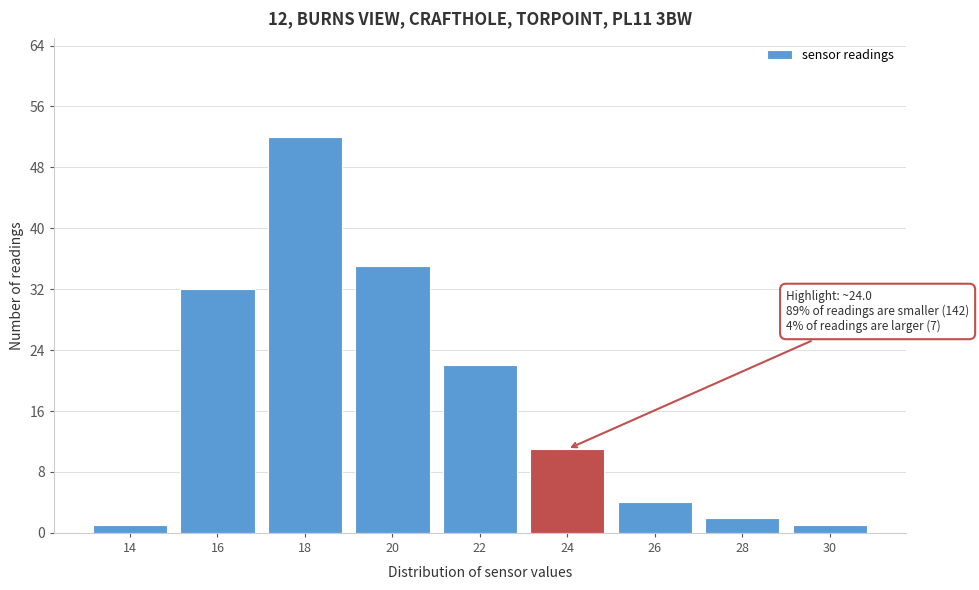

Reading left to right, what are all the values shown in this chart?

1	32	52	35	22	11	4	2	1